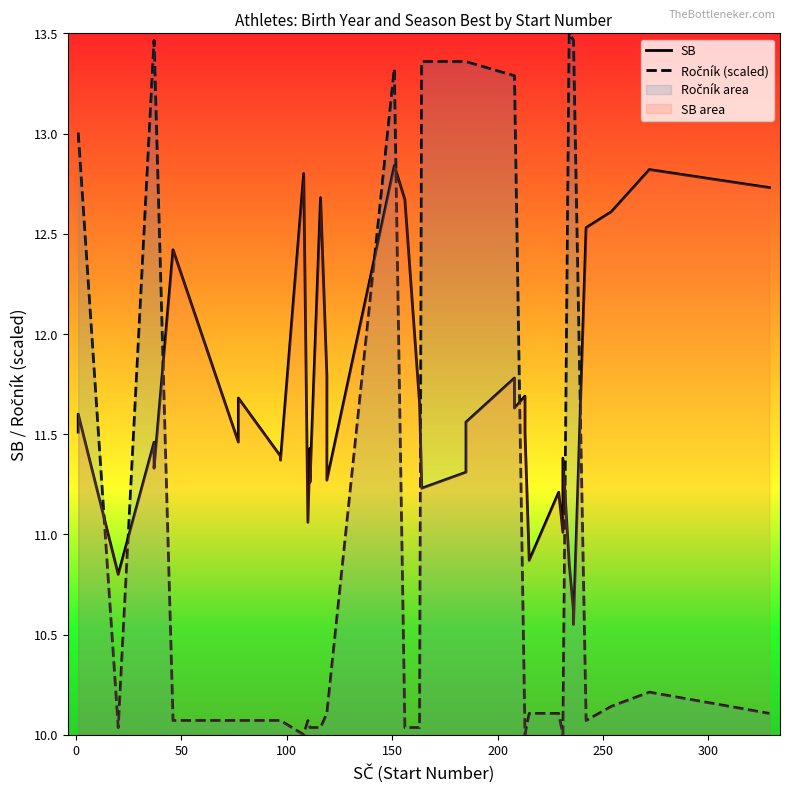

True or false: SB and Ročník (scaled) cross at least once.

True